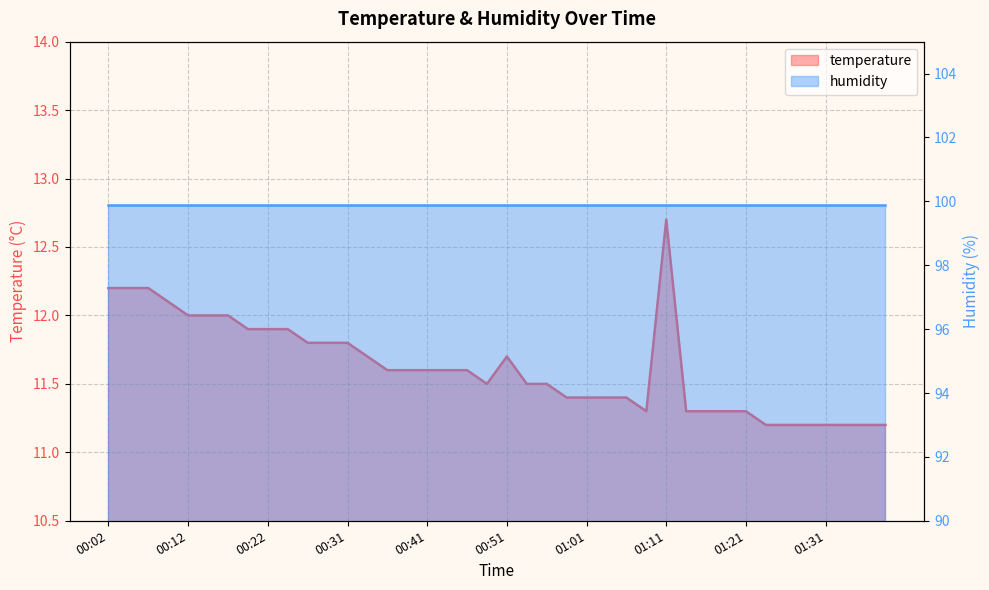

Count the number of categories in the chart.

40